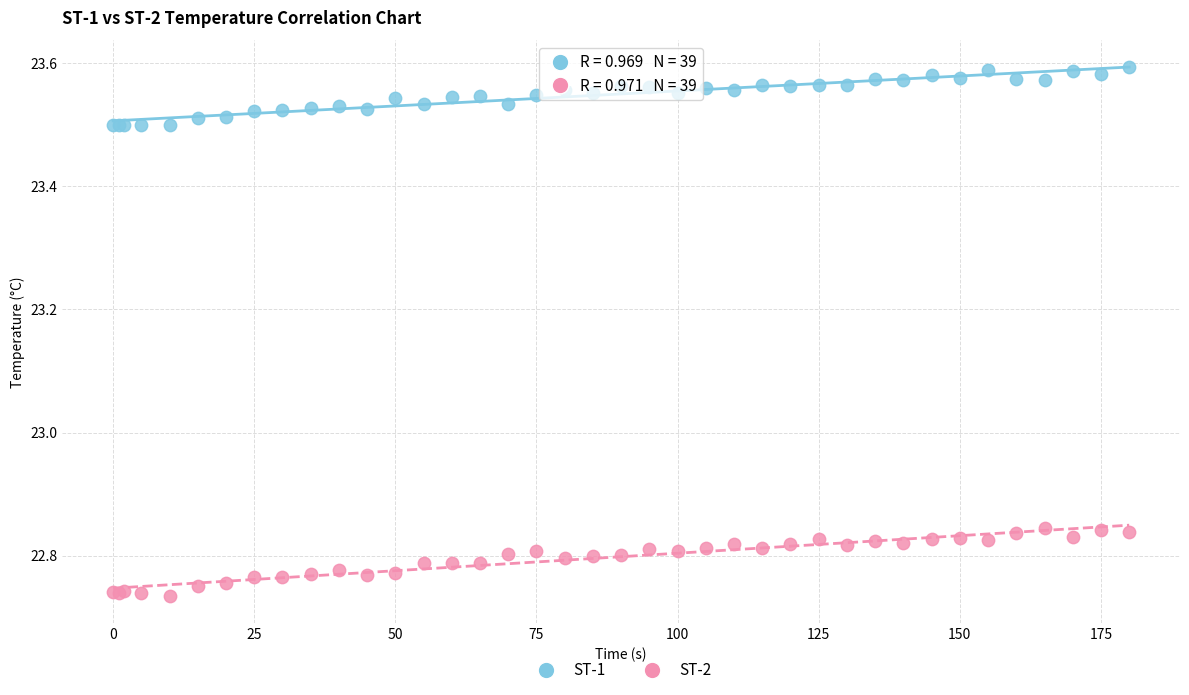

What is the X range (max minus min) for the scatter plot?

180.0